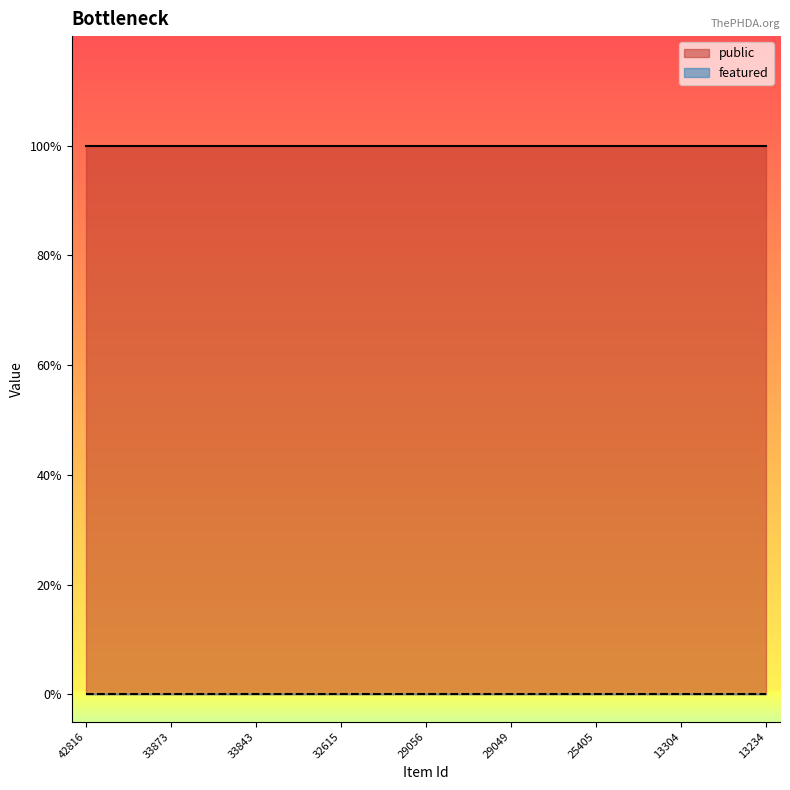

True or false: featured and public intersect in this chart.

False